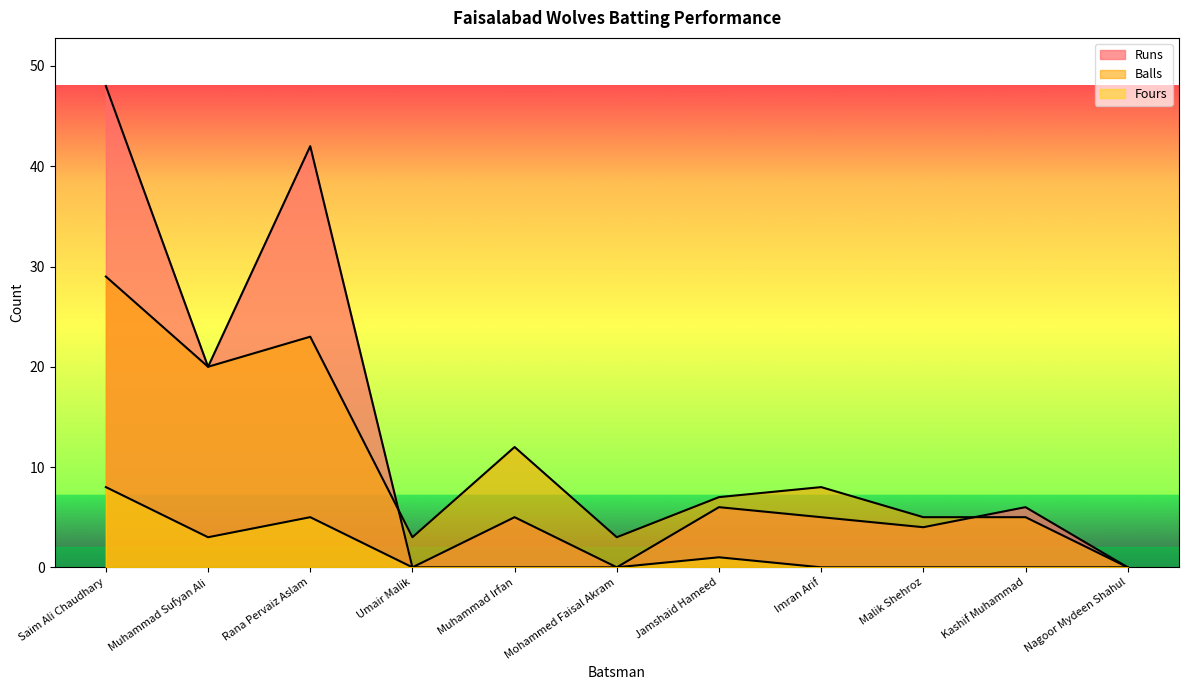

True or false: Runs and Fours cross at least once.

False